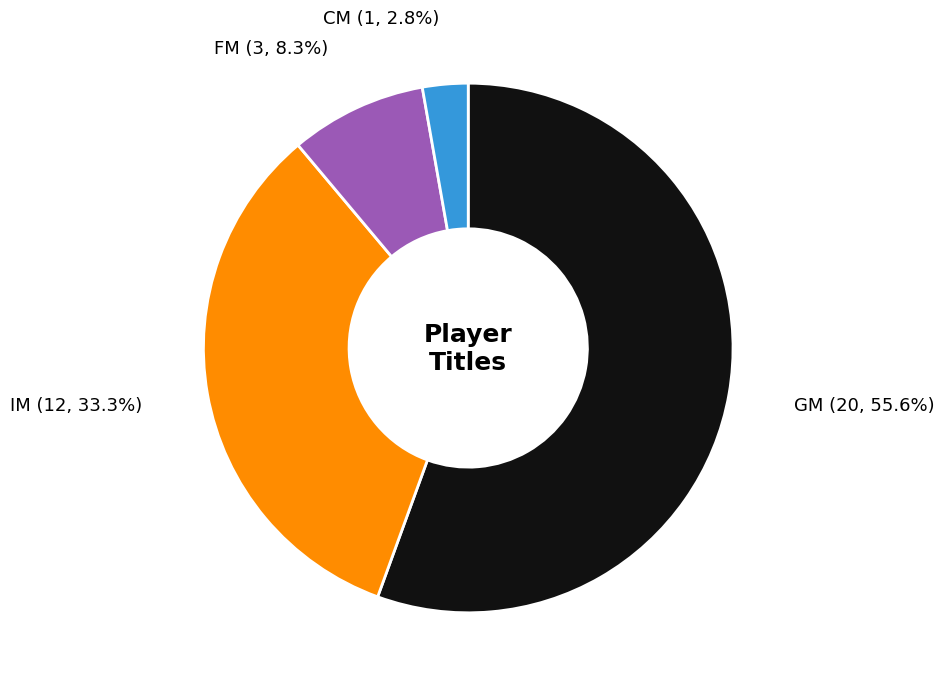

To the nearest percent, what is the average slice percentage?

25%